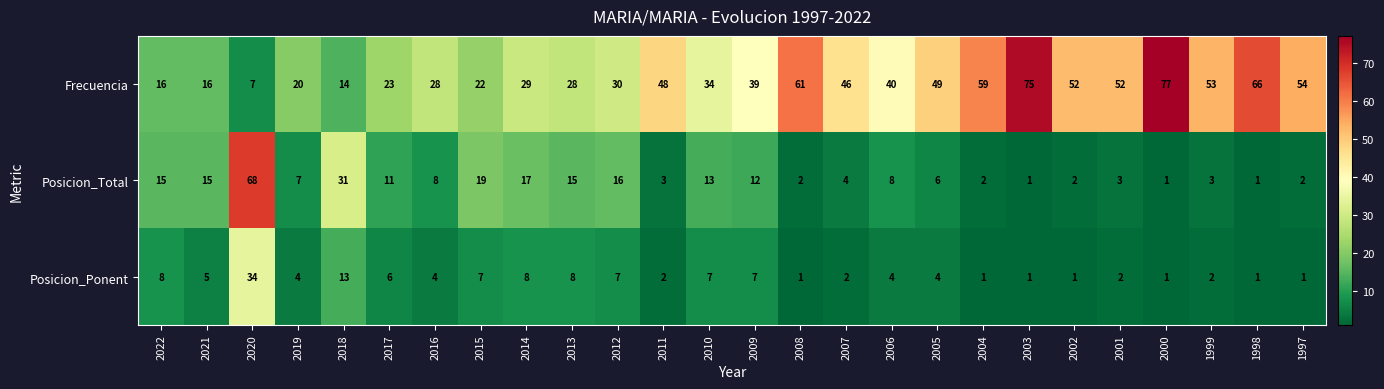

What is the difference between the Posicion_Total values at 1998 and 2016?

7